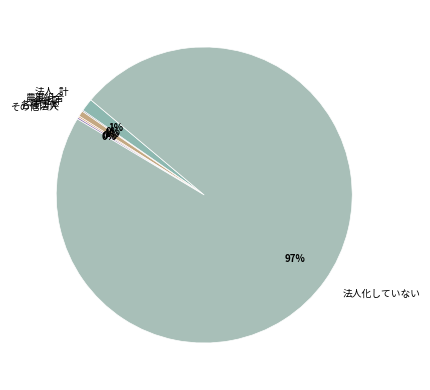

What percentage is the 会社計 slice, to the nearest percent?

1%